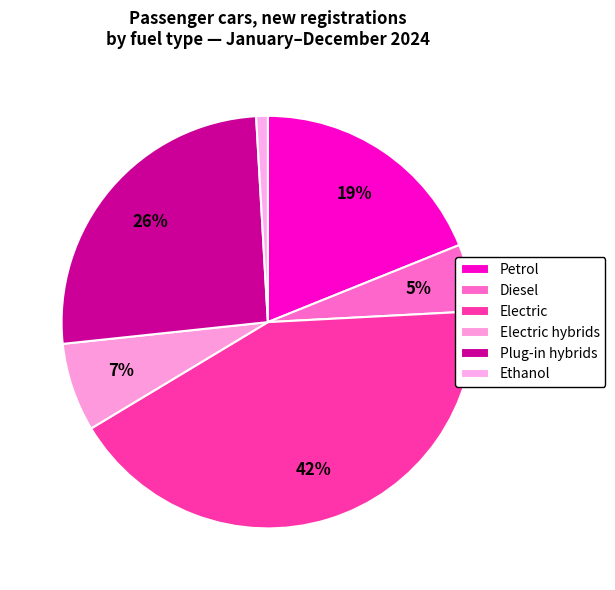

How many slices are in this pie chart?

6